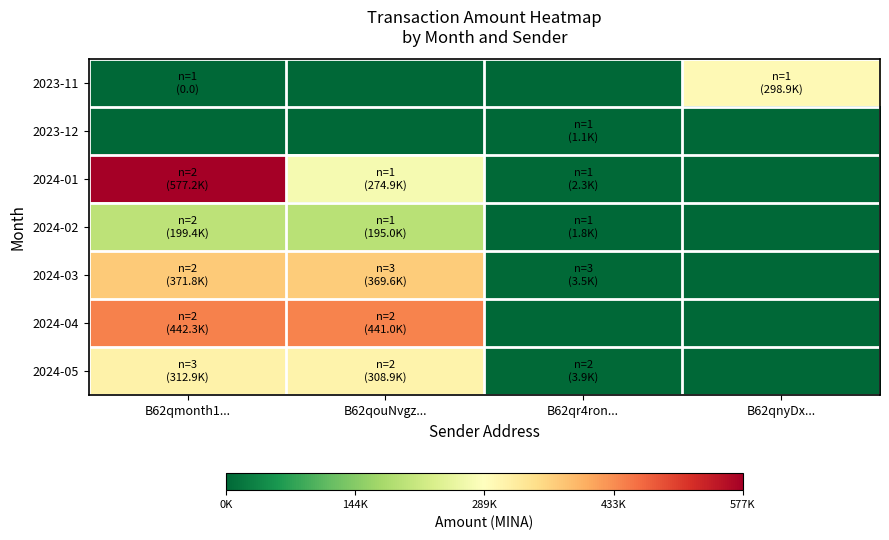

Count the number of data series in this chart.

7